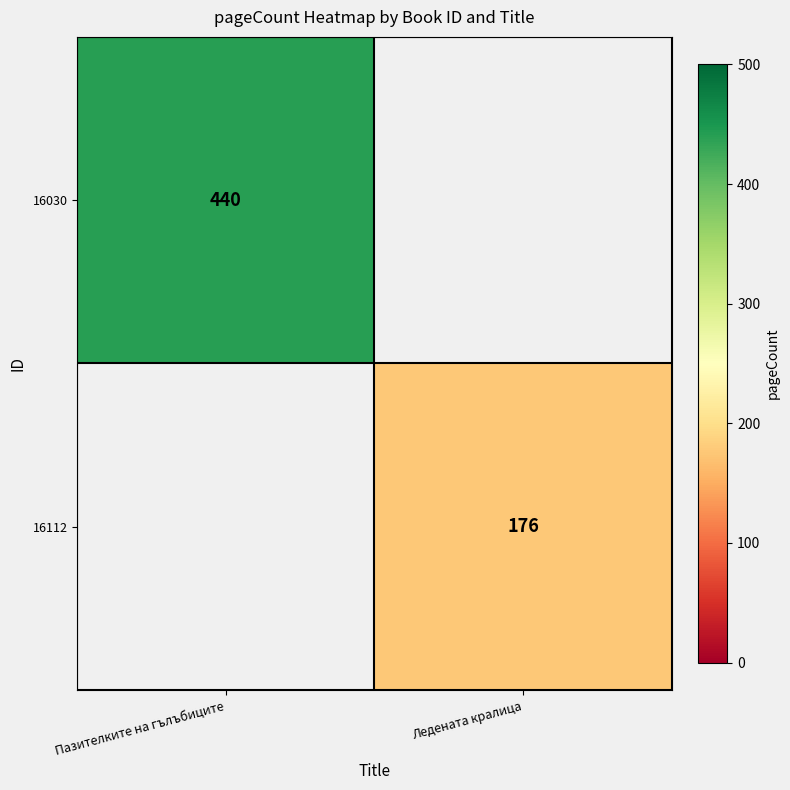

How many data points does each series have?

2